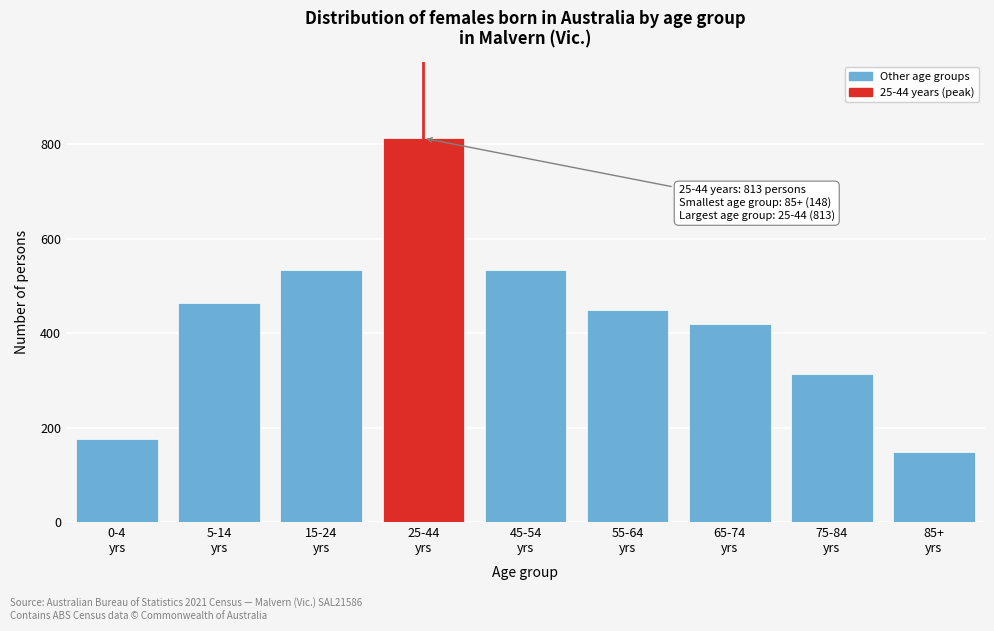

Reading left to right, extract all data points from this chart.

176	464	534	813	534	449	419	314	148